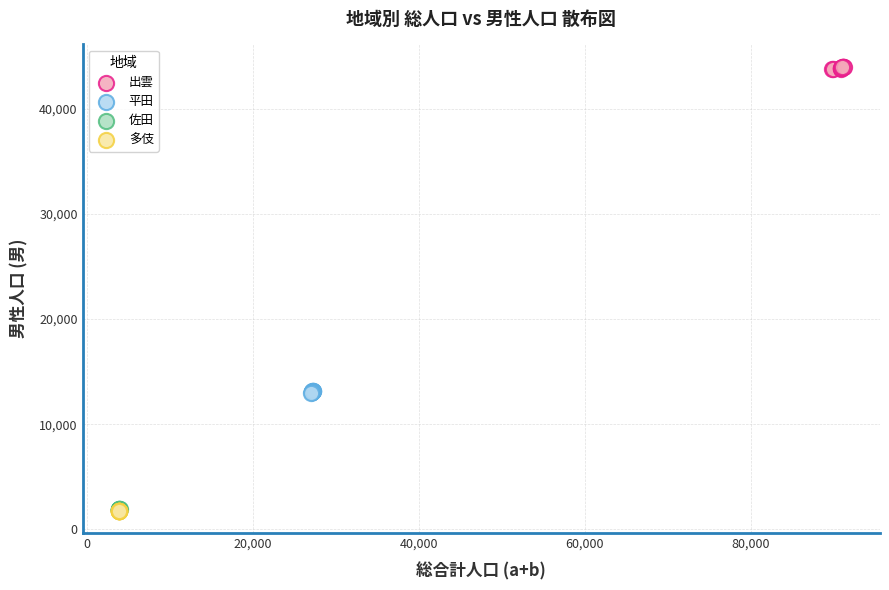

Which series contains the highest Y value?

出雲